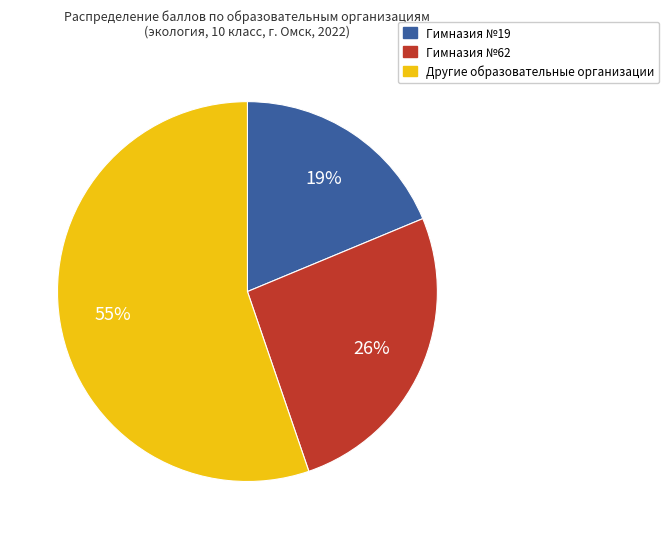

Does any single category account for the majority?

Yes